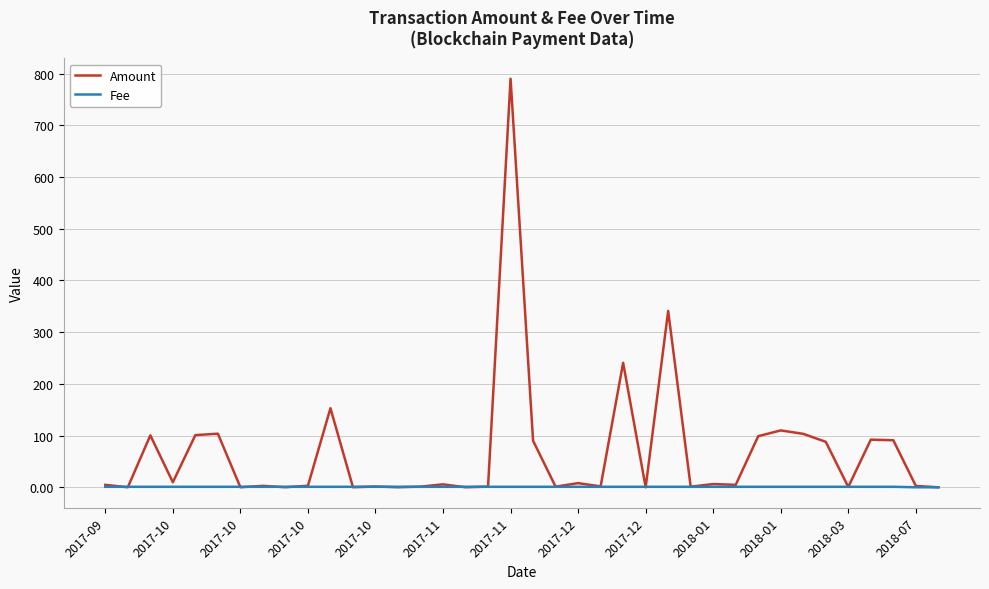

At how many categories does at least one series exceed 629?

1